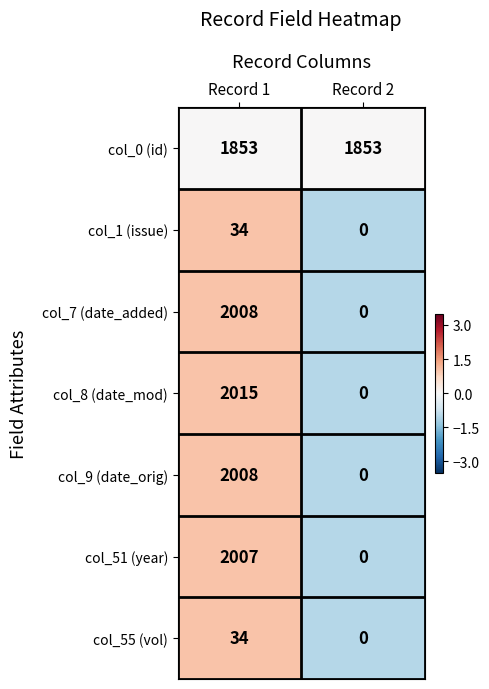

How many values in the col_8 (date_mod) series are below 2015?

1